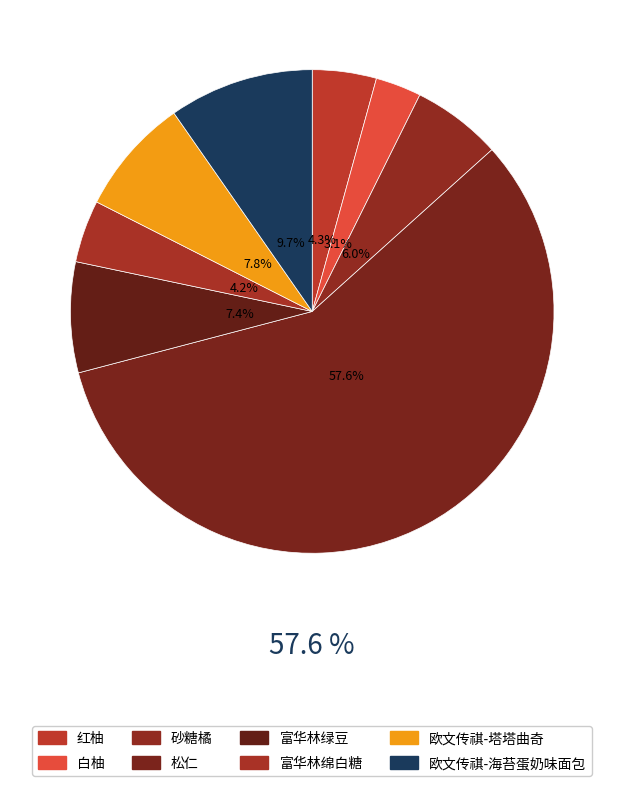

How many slices are in this pie chart?

8